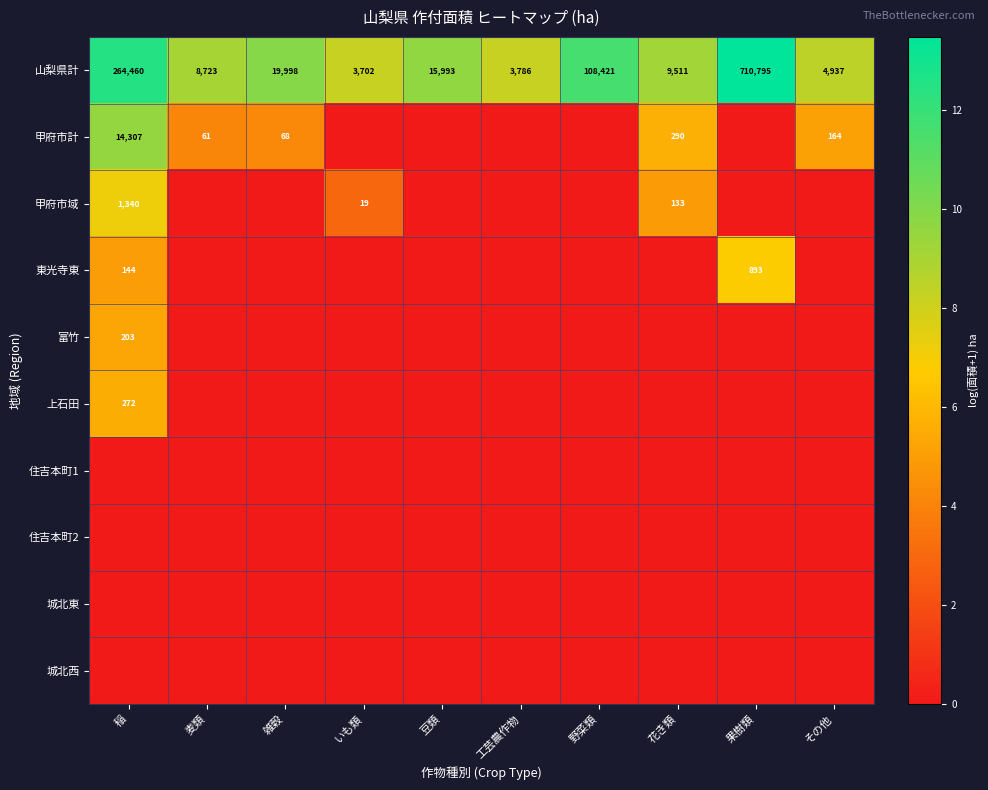

At how many categories does at least one series exceed 11?

3